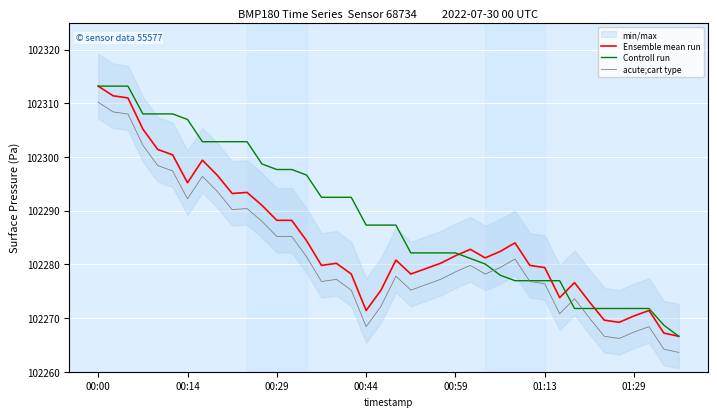

The Ensemble mean run series shows 167039.1 at 00:44. True or false?

False